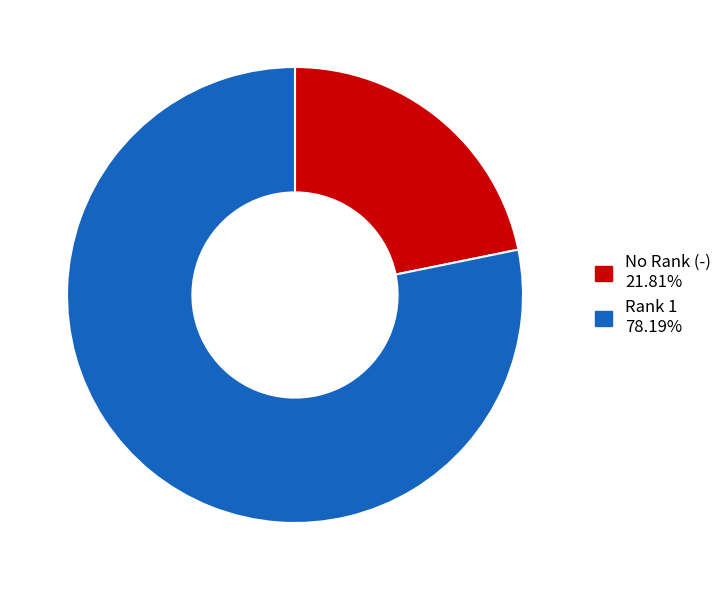

Is there a majority slice in this chart?

Yes